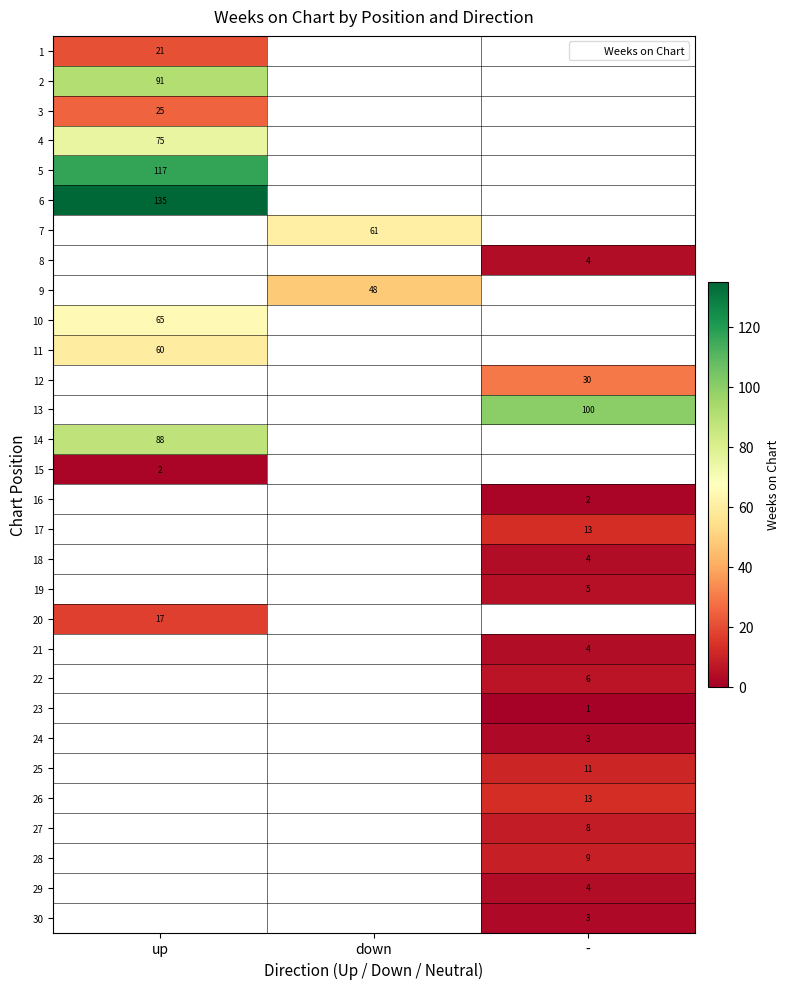

The 1 series shows 5 at up. True or false?

False